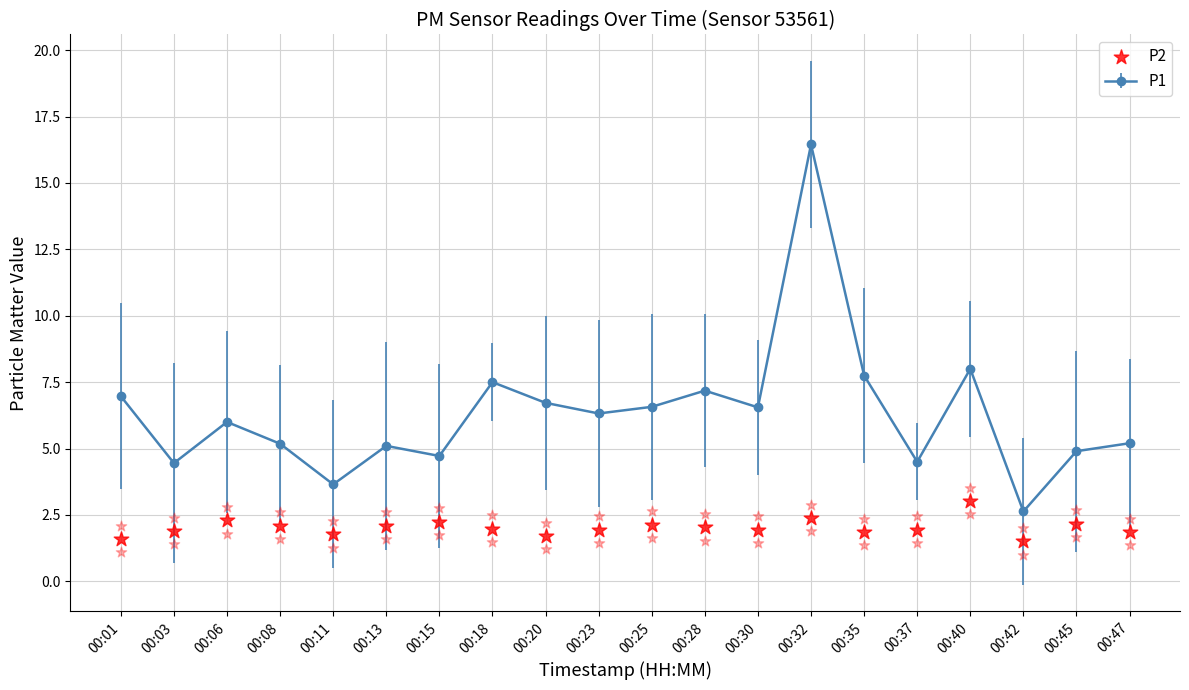

Which has a higher value, 00:37 or 00:11?

00:37